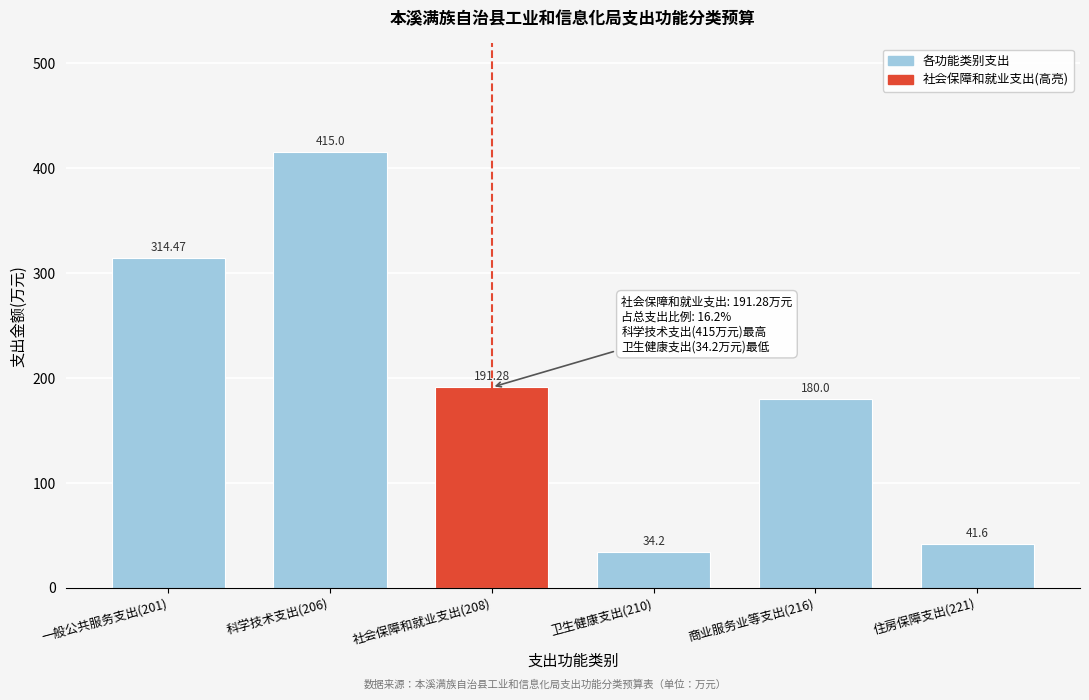

Rank the categories by value from lowest to highest.

卫生健康支出(210), 住房保障支出(221), 商业服务业等支出(216), 社会保障和就业支出(208), 一般公共服务支出(201), 科学技术支出(206)